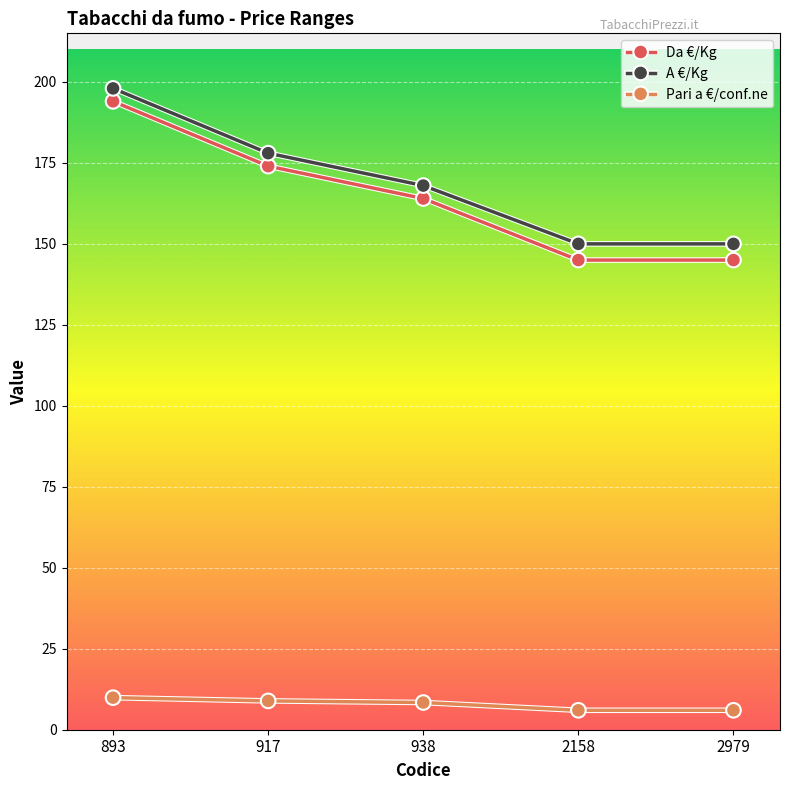

What are all the series names shown in the legend?

Da €/Kg, A €/Kg, Pari a €/conf.ne